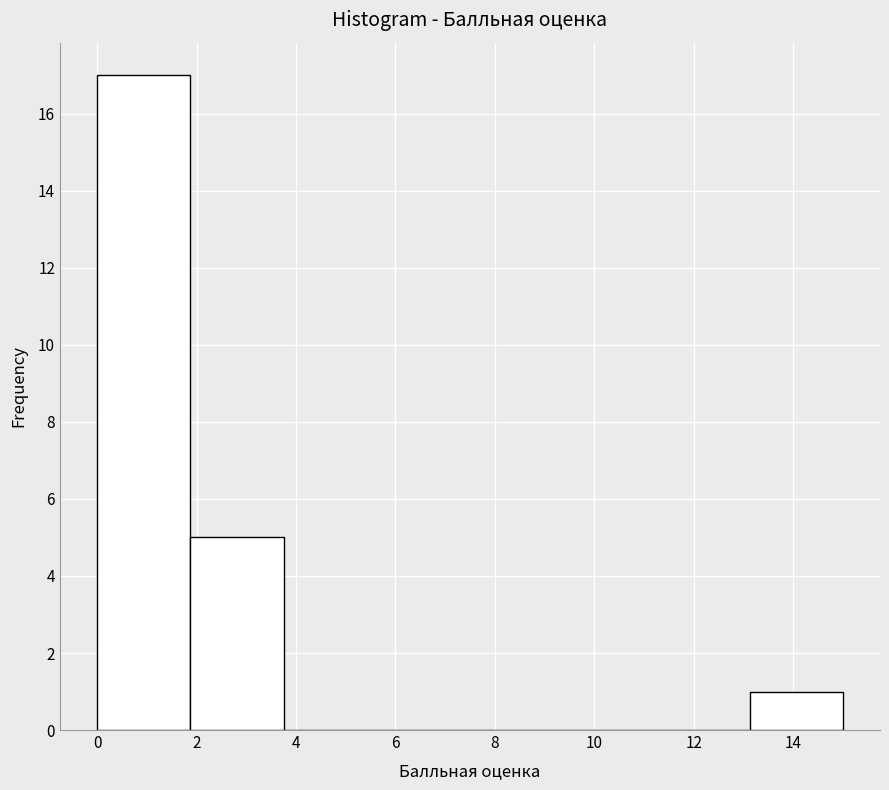

Which range on the x-axis has the tallest bar?

0.0 to 1.8